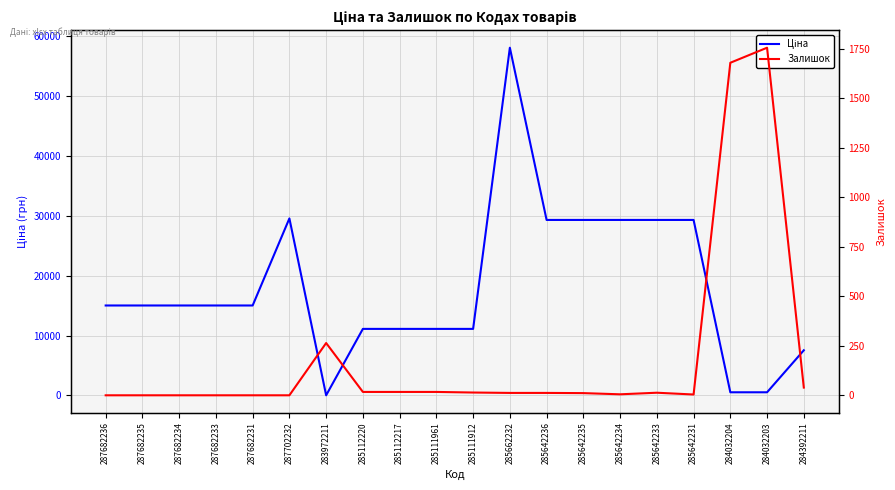

At which category is the sum across all series the highest?

285662232